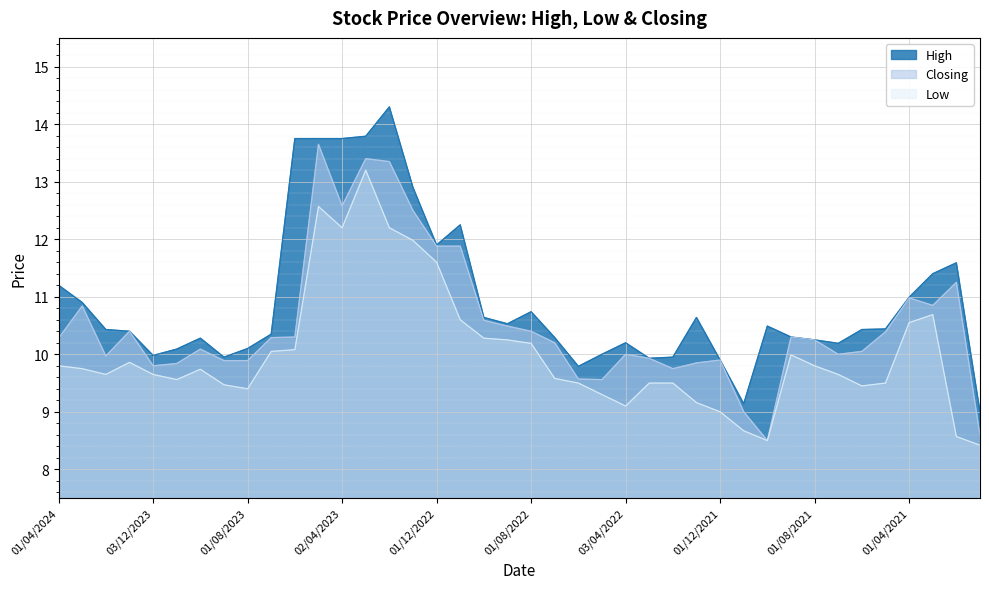

What position from the left is 01/02/2024?

3